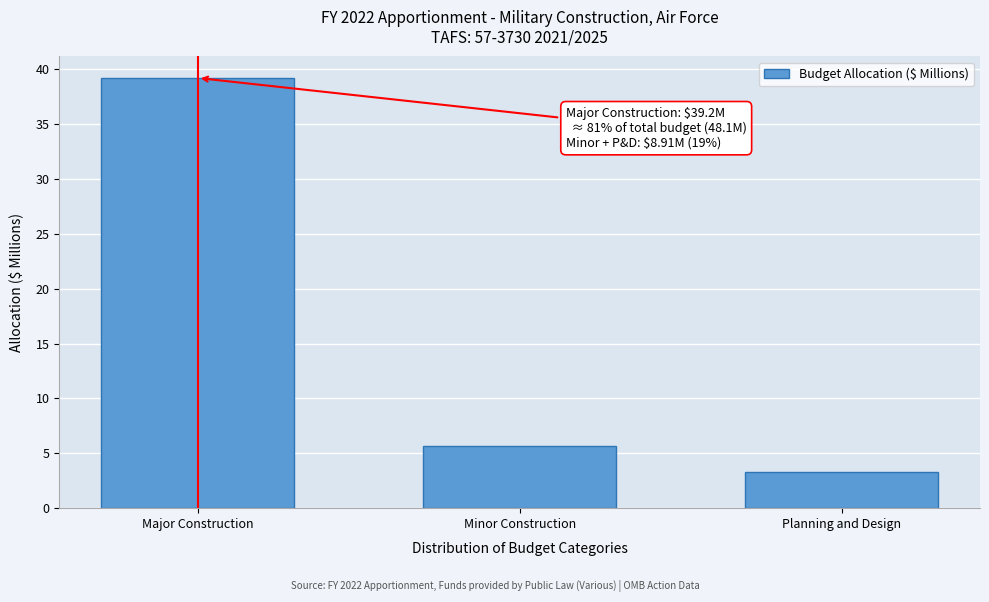

Reading left to right, extract all data points from this chart.

Major Construction=39.2	Minor Construction=5.6	Planning and Design=3.3